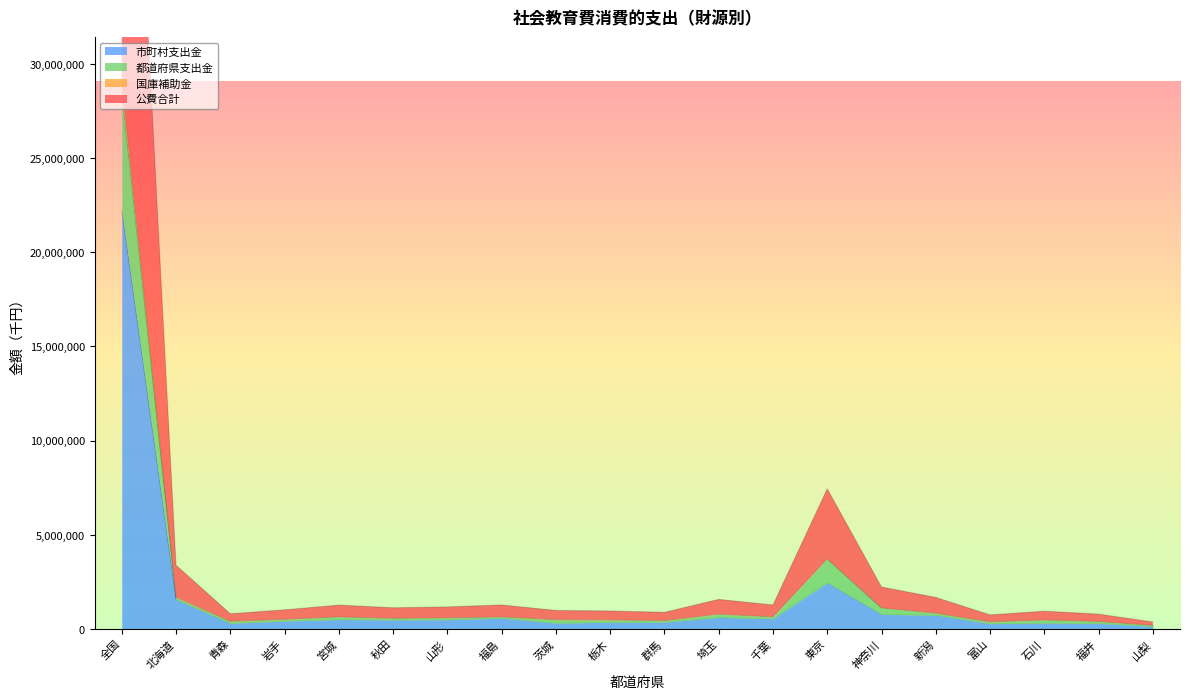

At which category is the sum across all series the highest?

全国